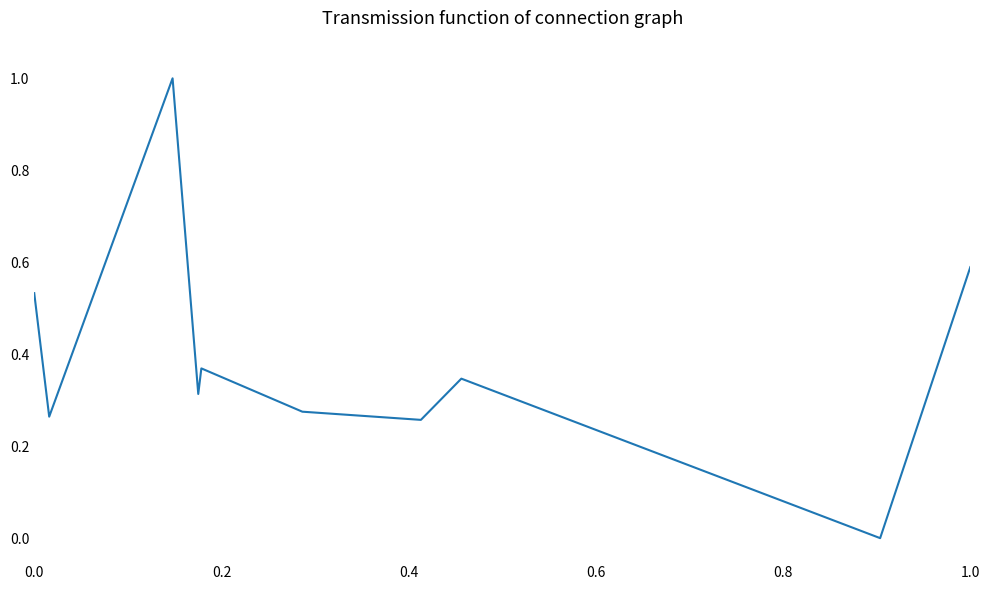

What is the difference between the maximum and minimum values?

1.0